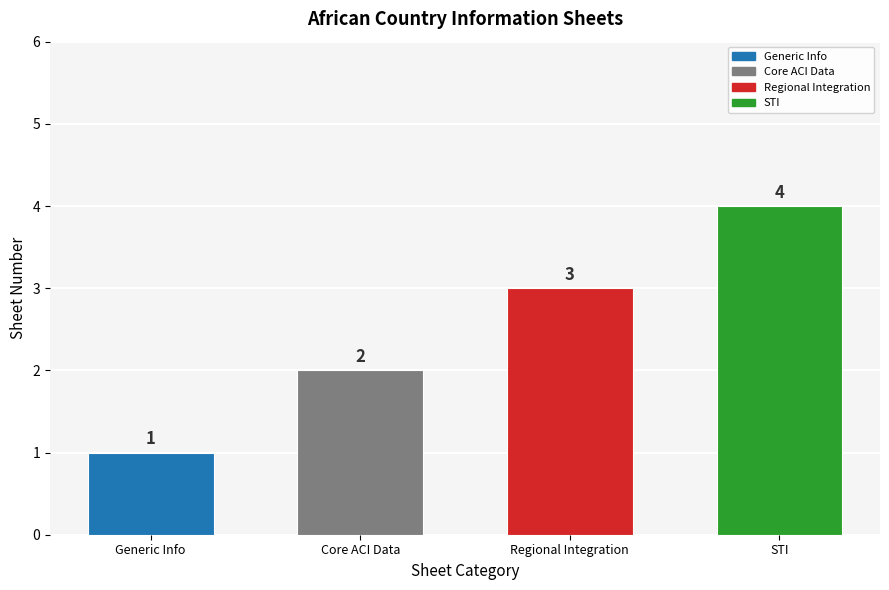

Which category has the highest value across all series?

STI